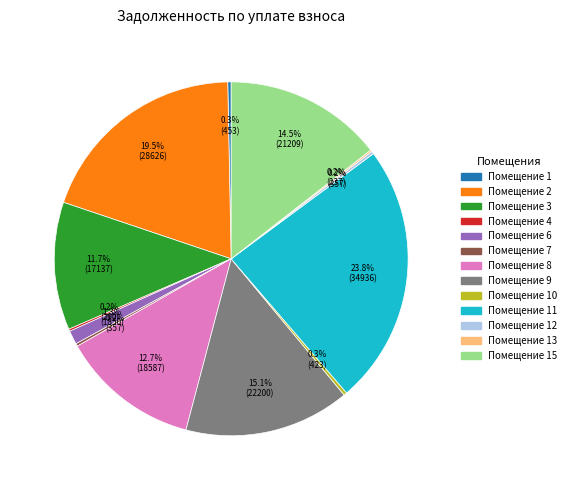

To the nearest percent, what is the difference between the largest and smallest slice percentages?

24%